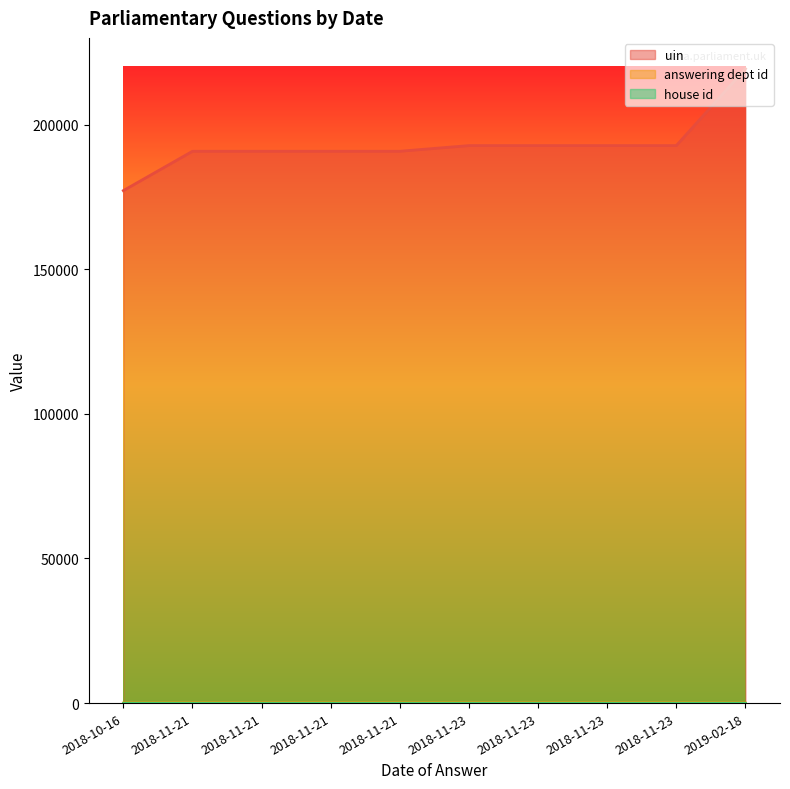

Reading right to left, what are all the values shown in this chart?

uin: 219329	192765	192764	192763	192762	190803	190802	190801	190800	177197
answering dept id: 13	53	53	53	53	53	53	53	53	13